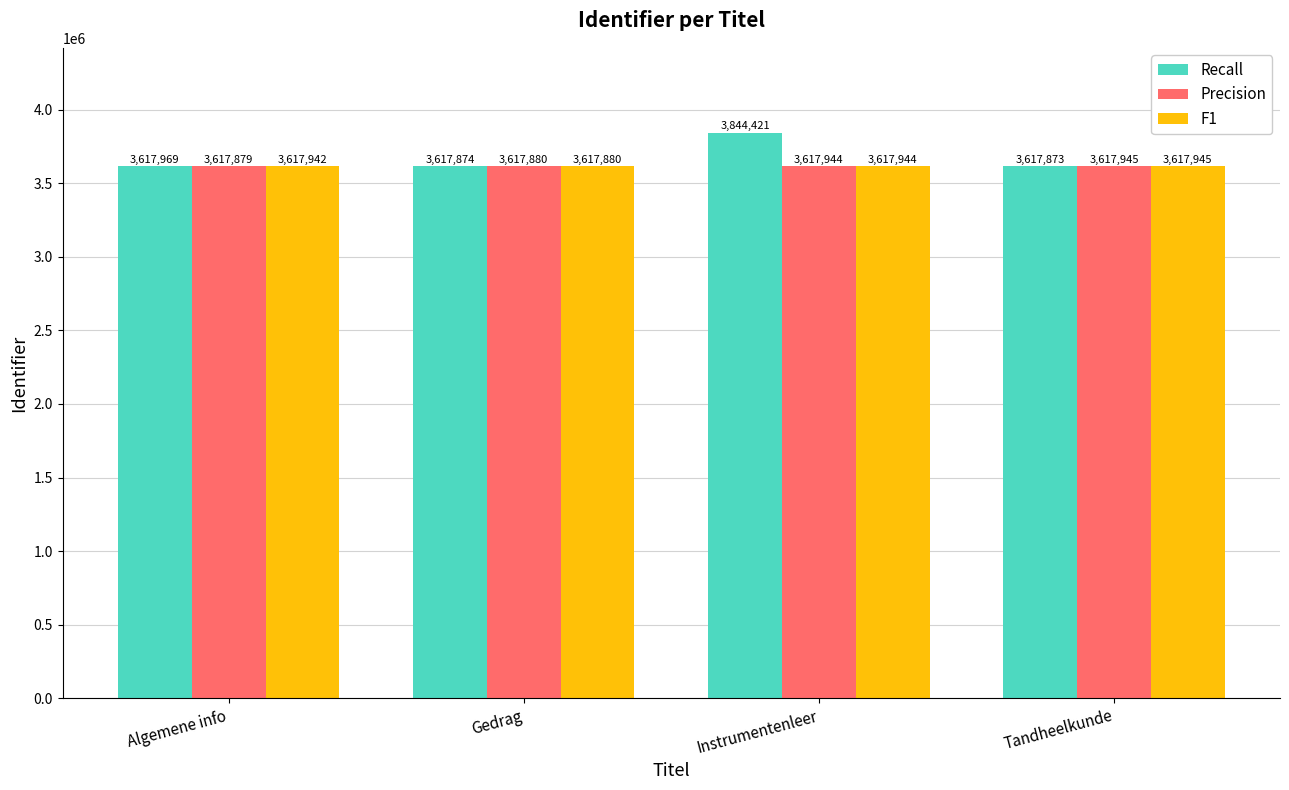

What is the label of the 2nd bar from the left?

Gedrag